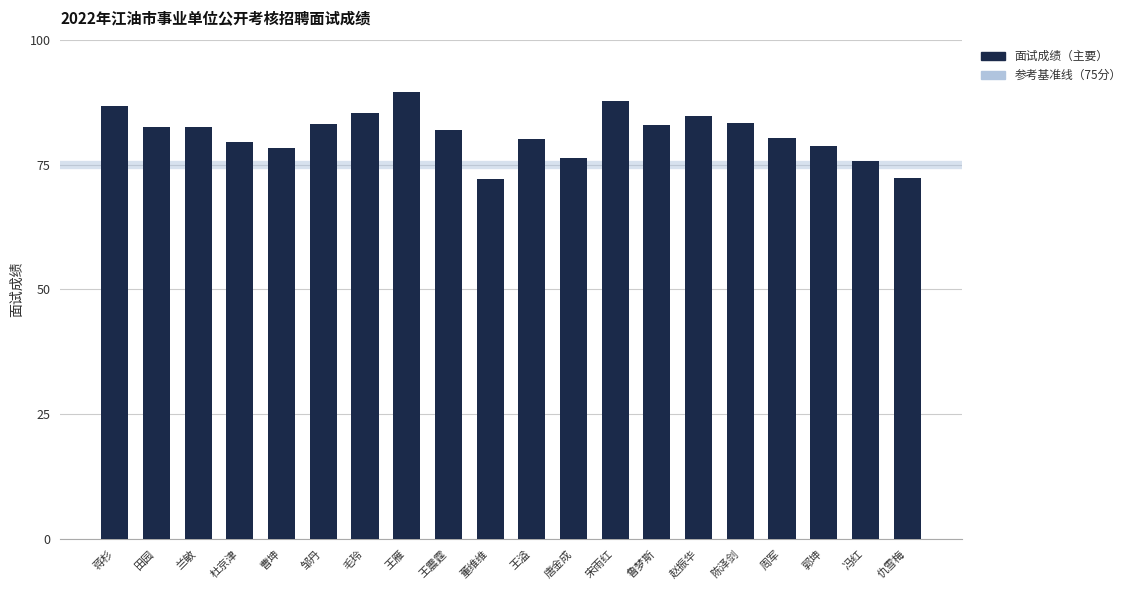

What is the change in value from 王溢 to 冯红?

-4.5